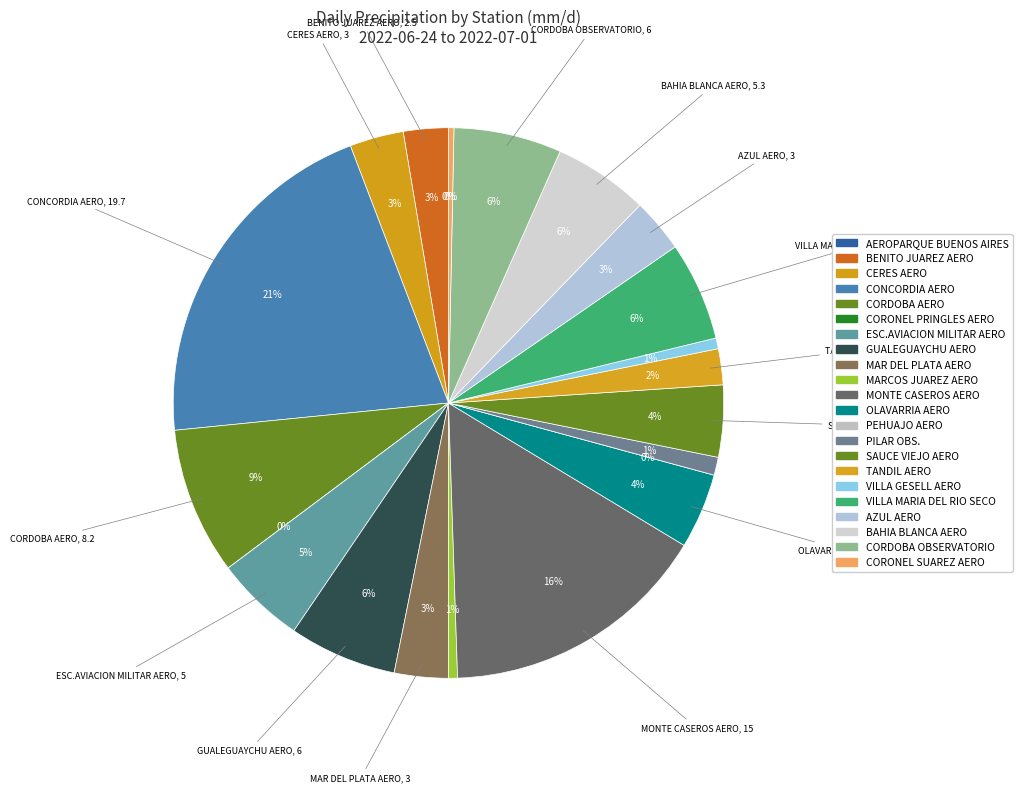

Is it true that MAR DEL PLATA AERO is 1% of the pie?

False